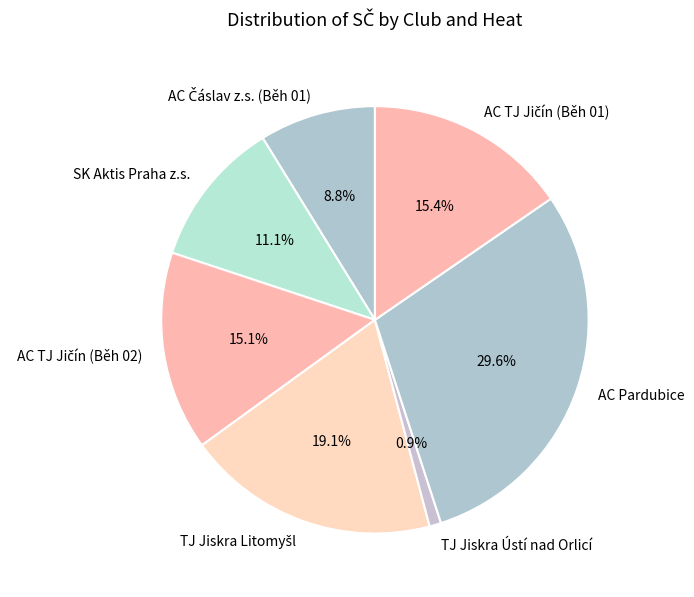

Count the number of slices in the pie.

7